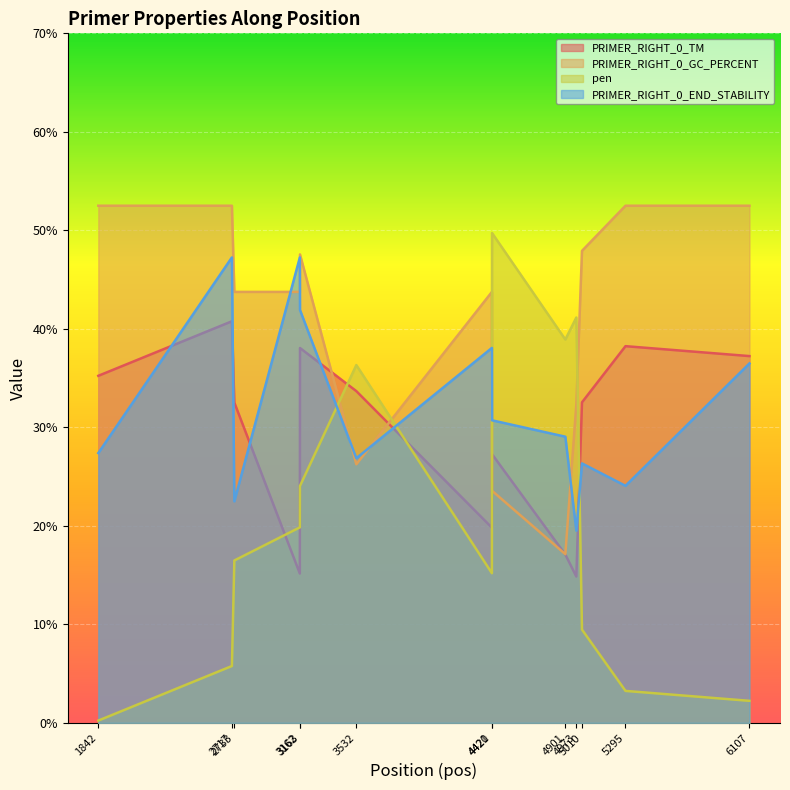

Which series has the largest total across all categories?

PRIMER_RIGHT_0_GC_PERCENT